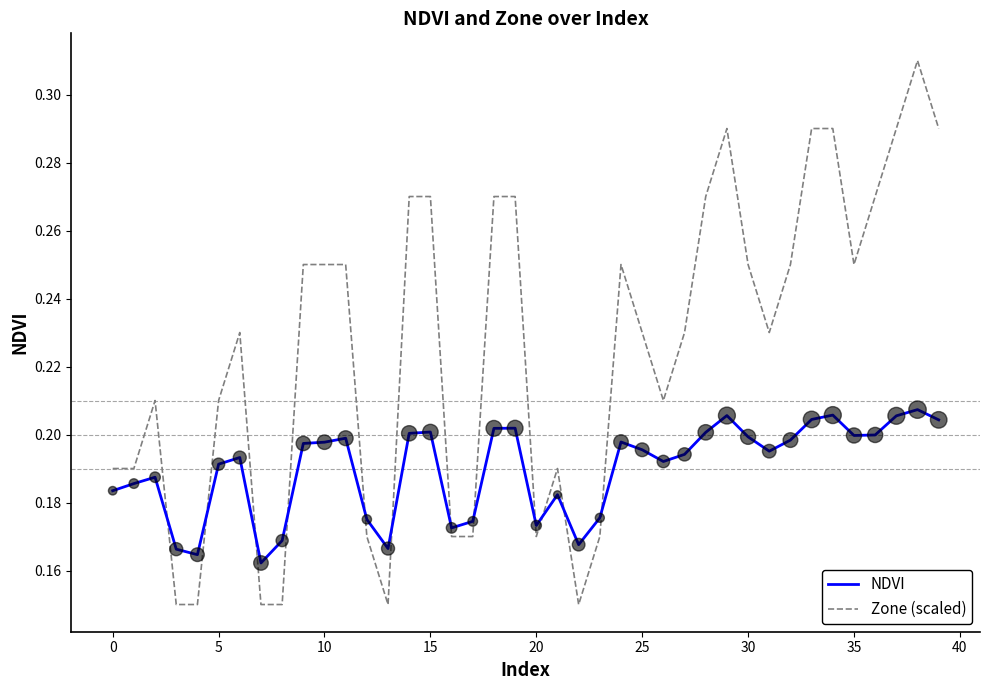

Which series has the largest total across all categories?

Zone (scaled)